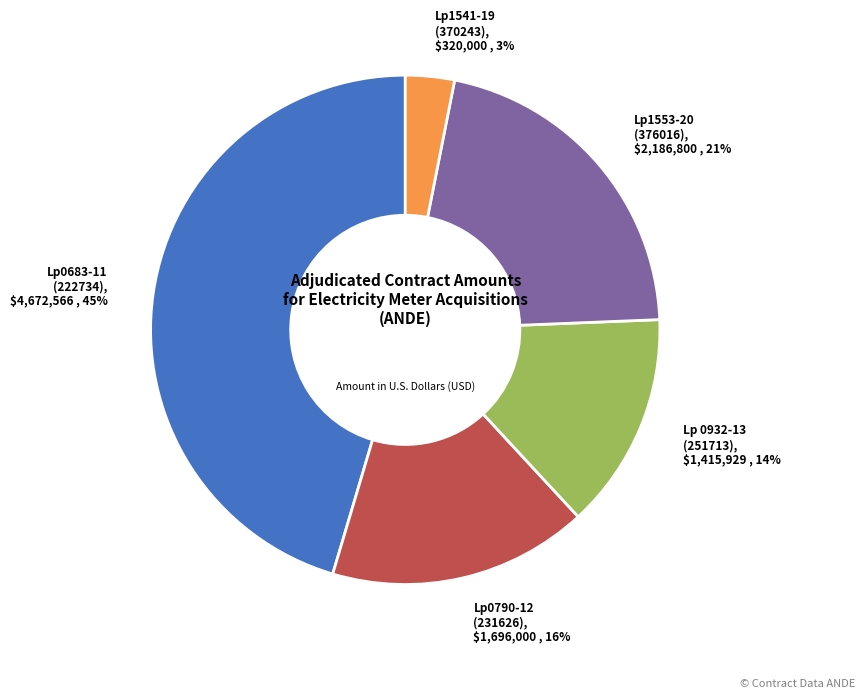

To the nearest percent, what is the difference between the largest and smallest slice percentages?

42%